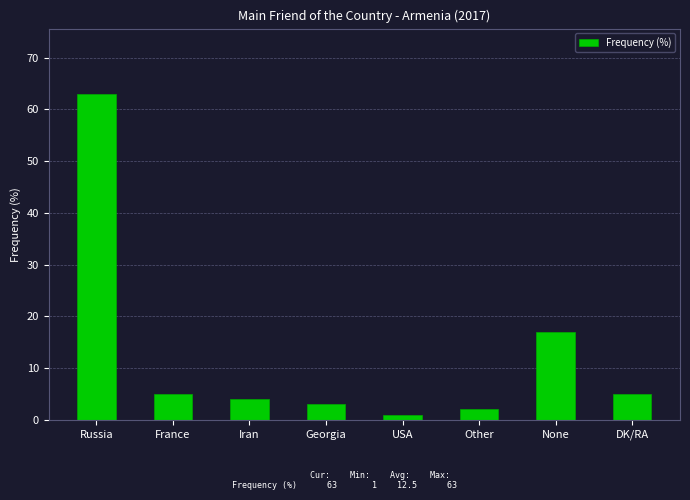

Is it true that the value at Russia is 63?

True